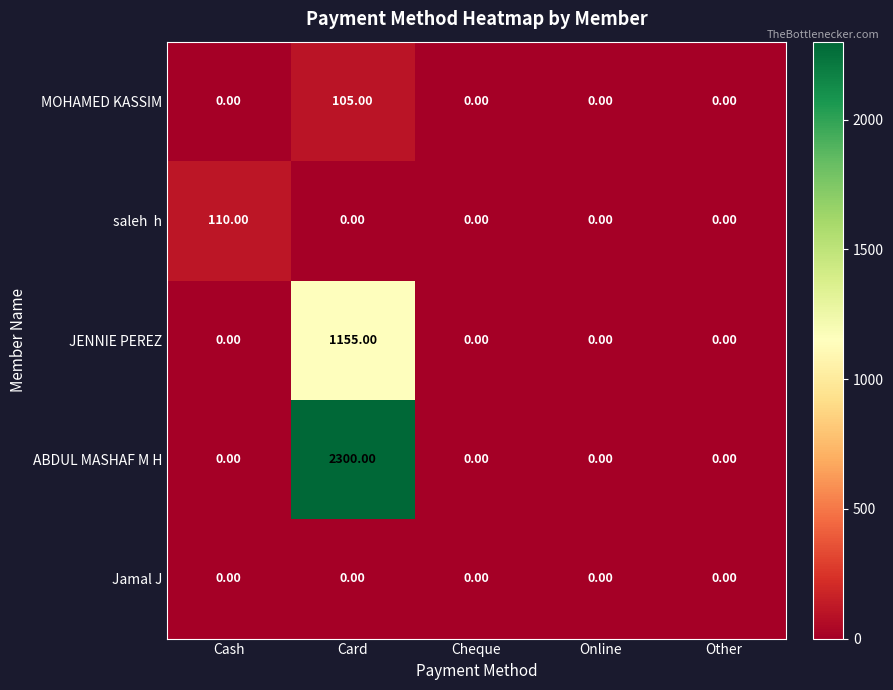

Which category has the highest value in the MOHAMED KASSIM series?

Card